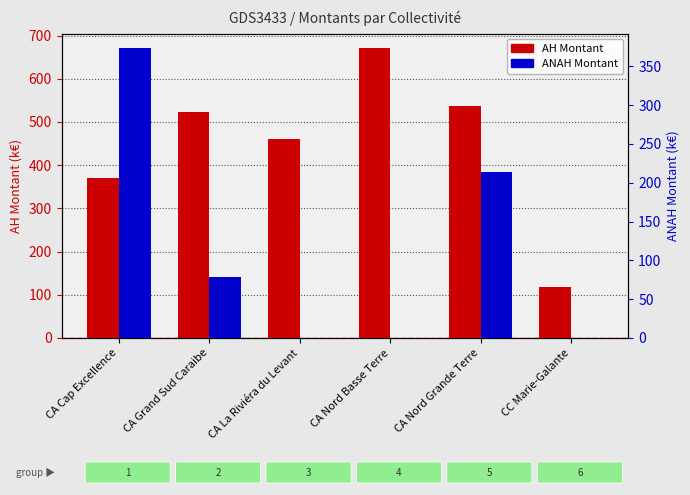

What is the difference between the AH Montant values at CA Nord Grande Terre and CA Grand Sud Caraibe?

13.3